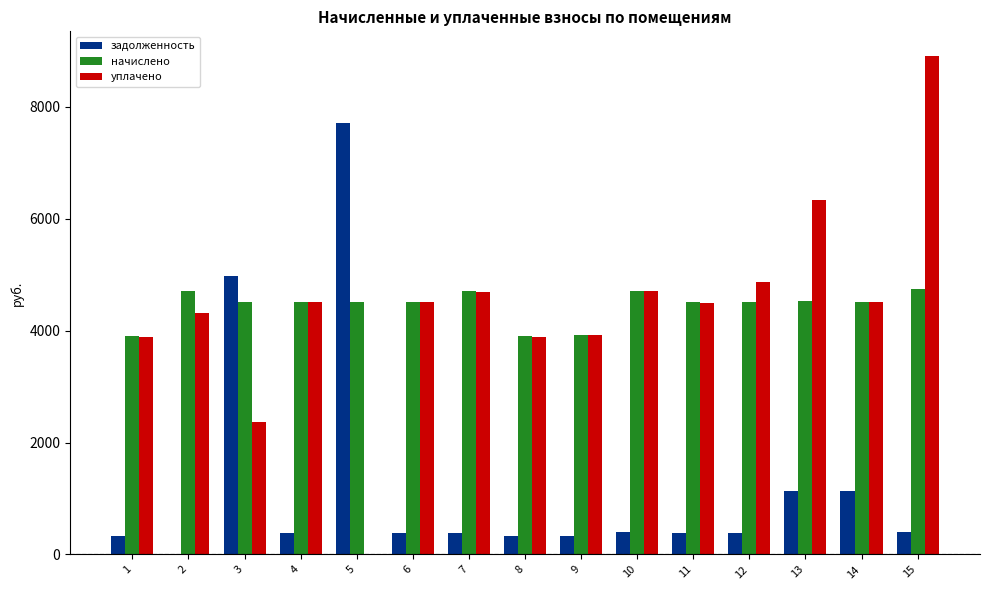

How many distinct data groups are displayed?

3